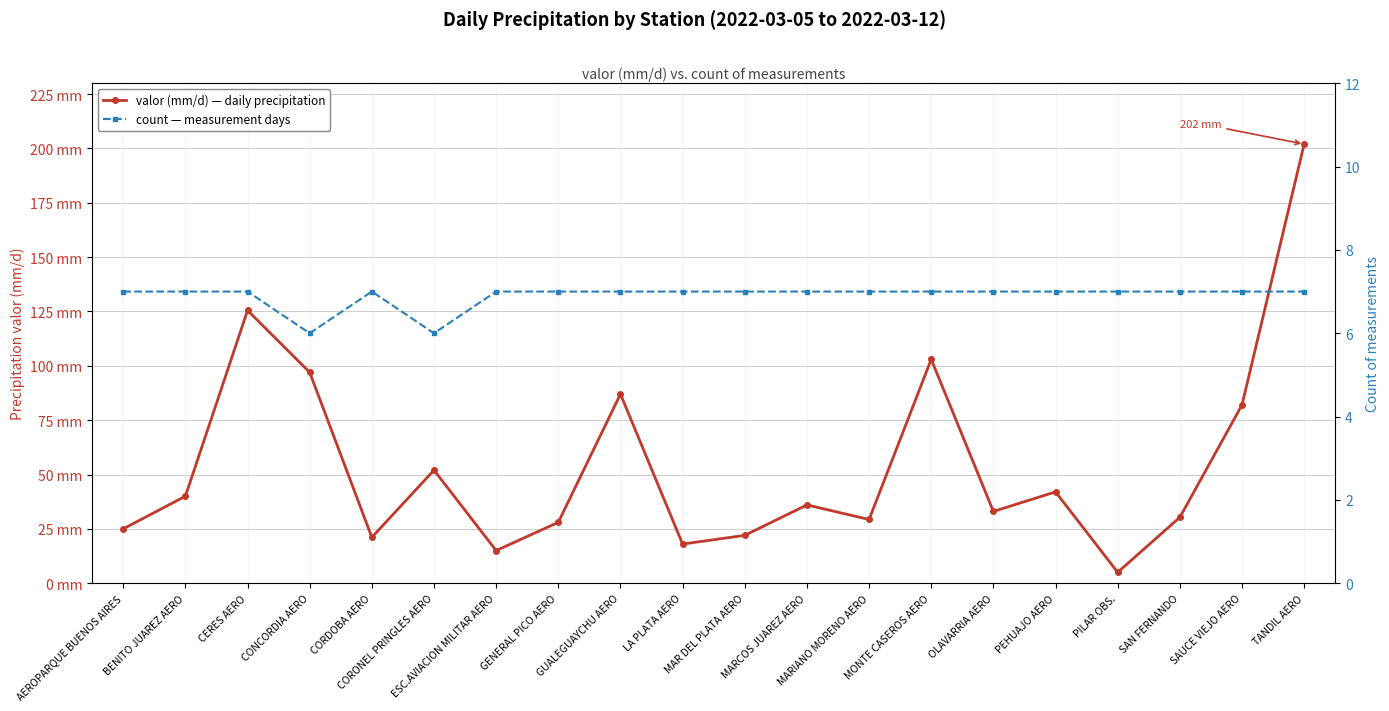

At PILAR OBS., list the series in order from smallest to largest.

valor (mm/d) — daily precipitation, count — measurement days